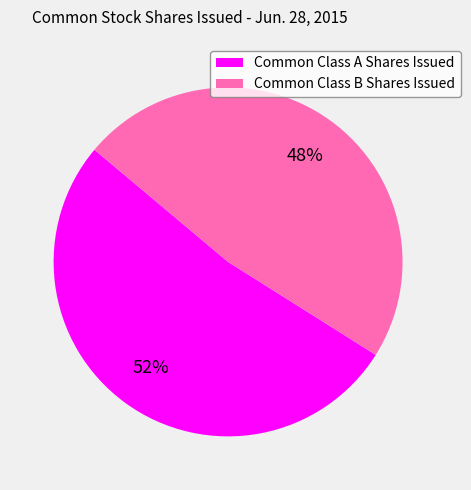

Does Common Class A Shares Issued represent more than half of the total?

Yes